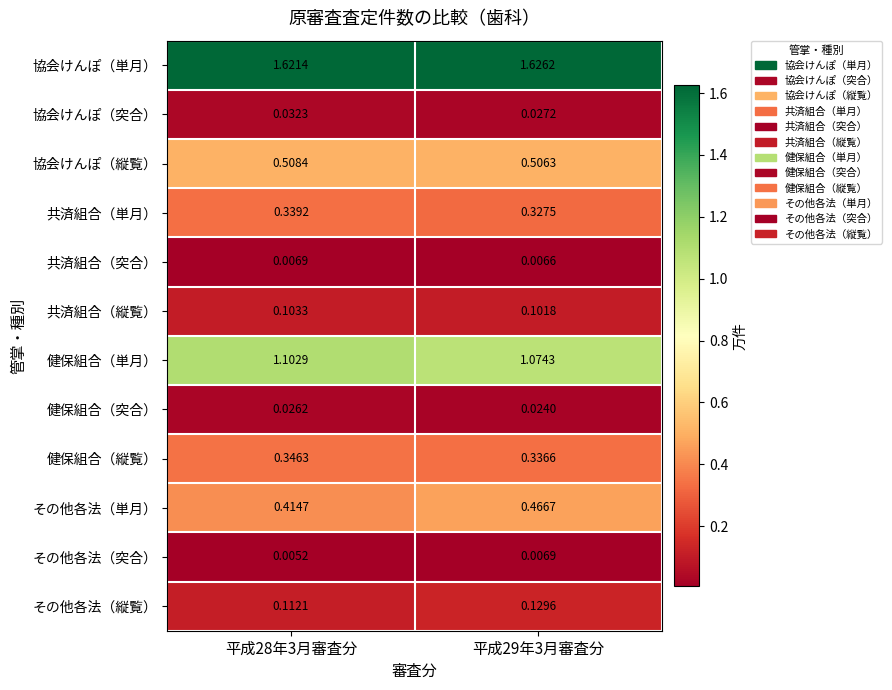

Is the value of その他各法（単月） at 平成29年3月審査分 greater than the value of 協会けんぽ（突合） at 平成29年3月審査分?

Yes